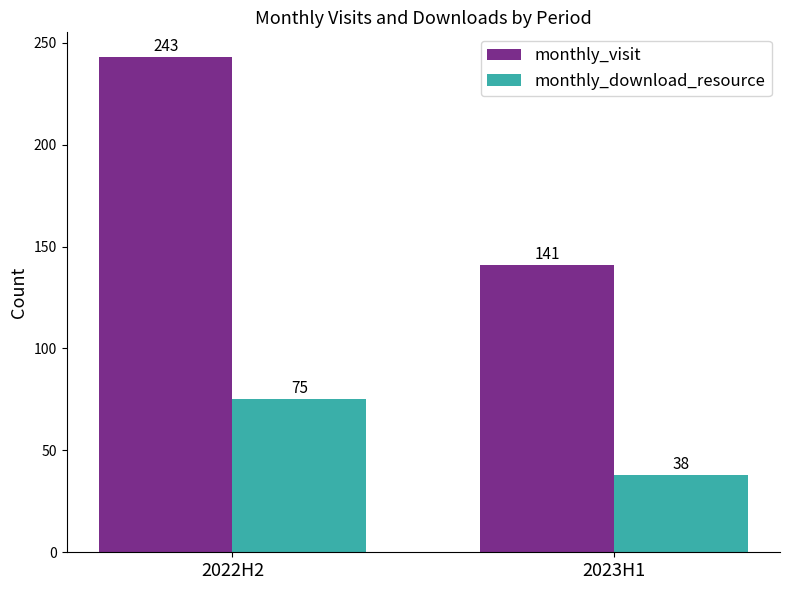

How many distinct data groups are displayed?

2